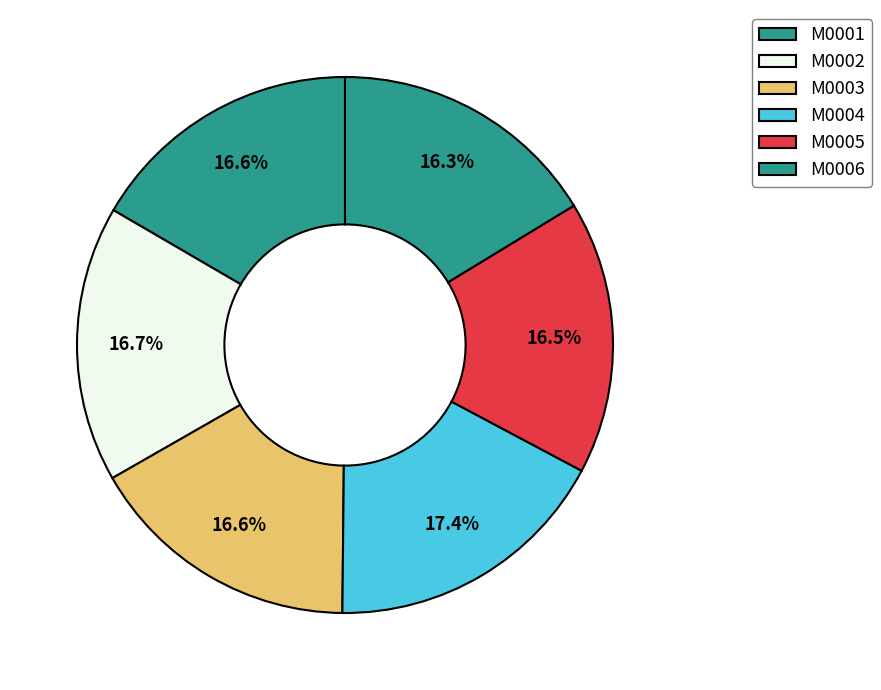

Do M0002 and M0005 together represent more than half of the pie?

No